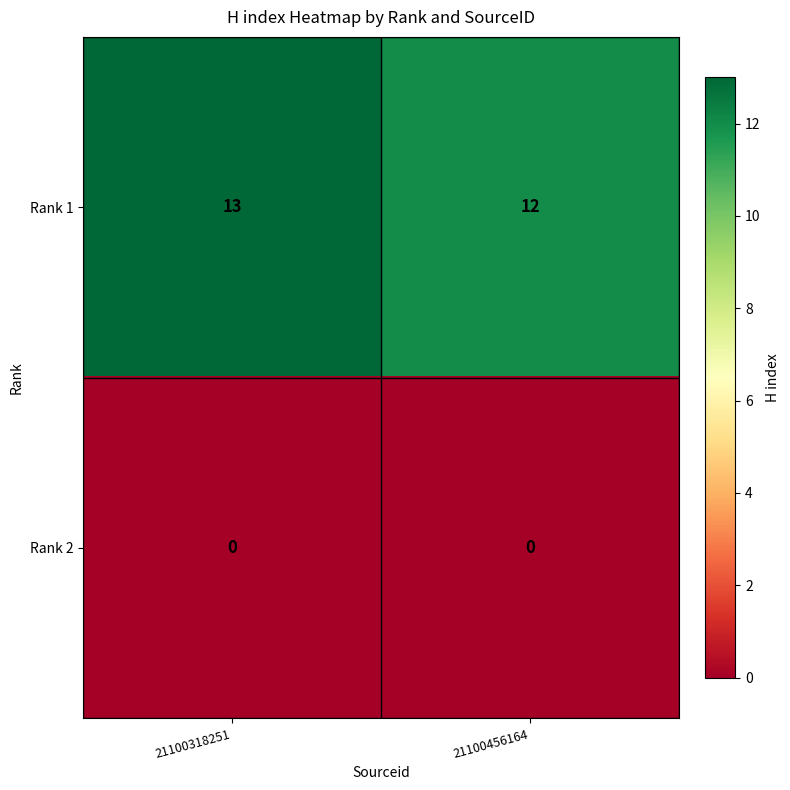

Rank the series at 21100318251 from lowest to highest value.

Rank 2, Rank 1